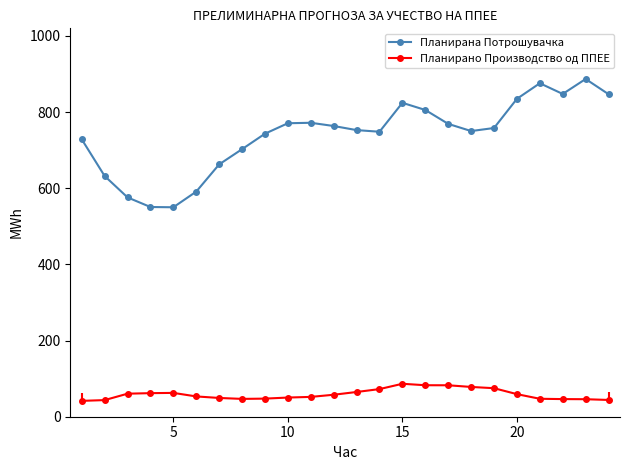

What is the minimum value for Планирано Производство од ППЕЕ?

41.6